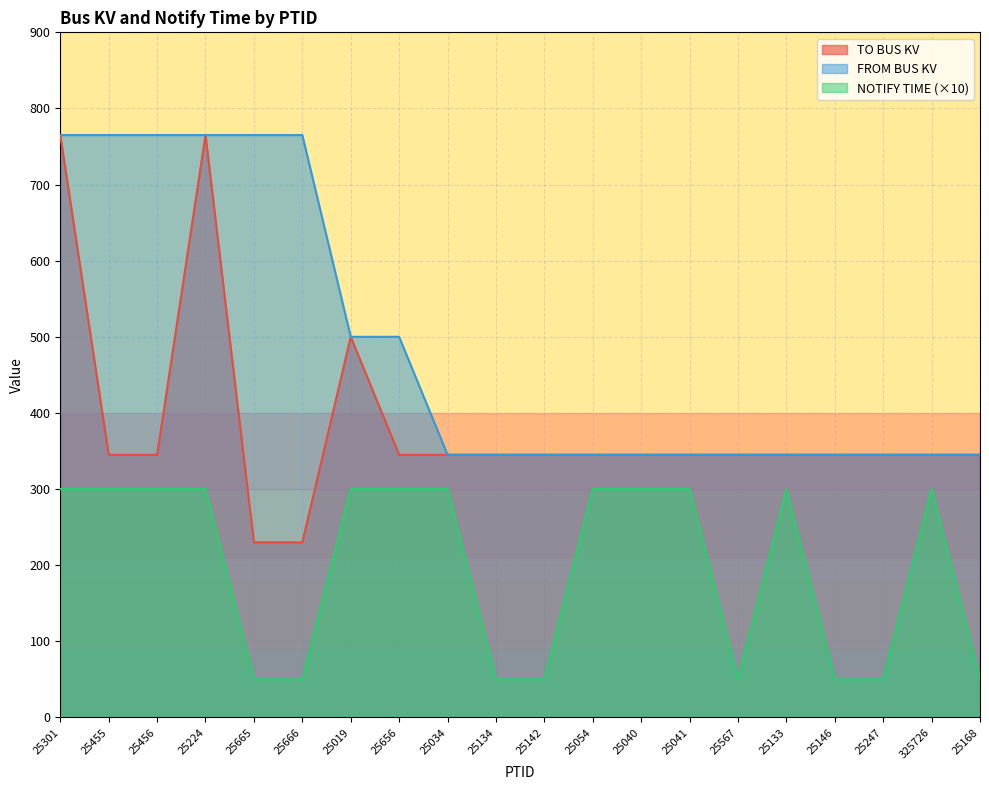

Where does the TO BUS KV series first go above 345?

25301